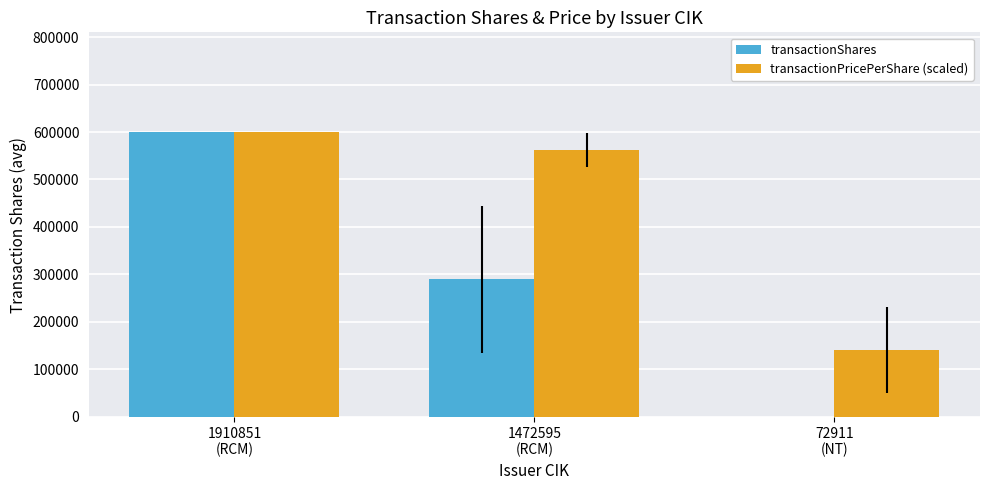

At which label does transactionShares reach its peak?

1910851
(RCM)